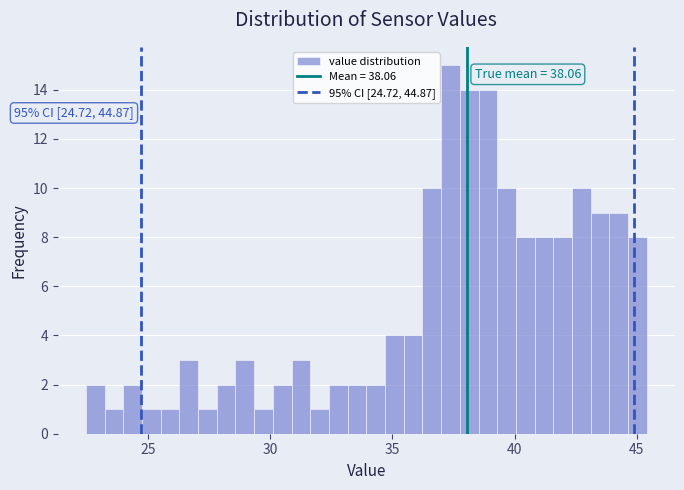

Around what value on the x-axis is the tallest bar? Give the approximate position of its centre, as read against the axis.

37.5